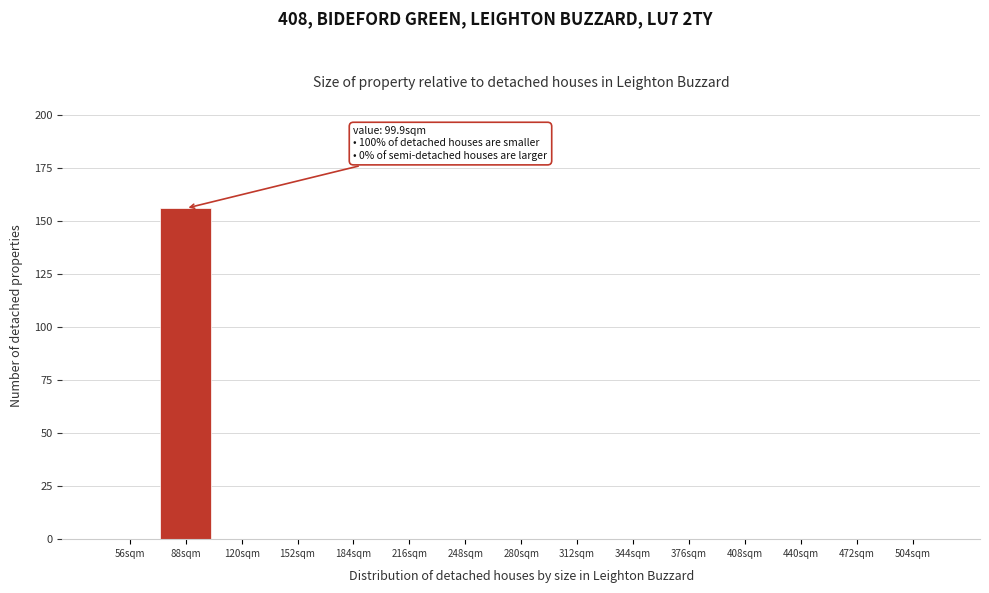

Which range on the x-axis has the tallest bar?

72 to 104